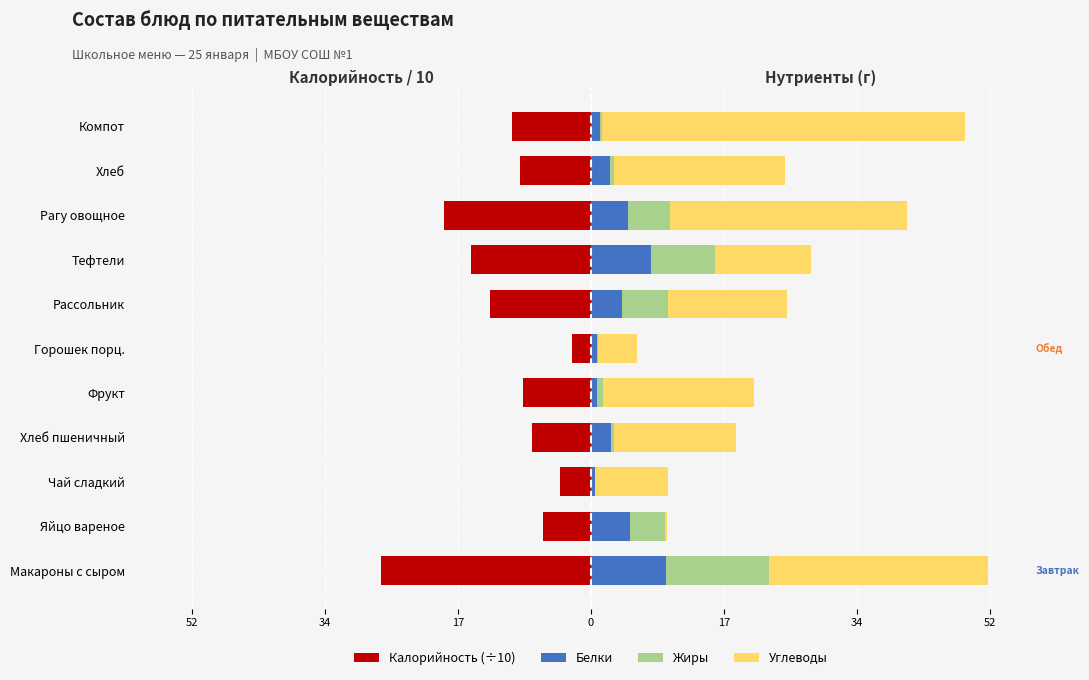

The value of Калорийность (÷10) at Яйцо вареное is -2.1. True or false?

False